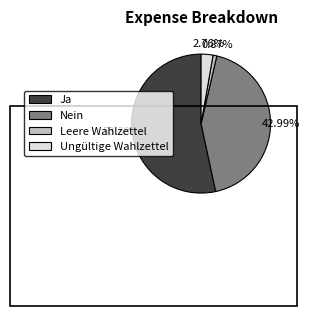

What is the ratio of the value at Ja to the value at Leere Wahlzettel?

61.4